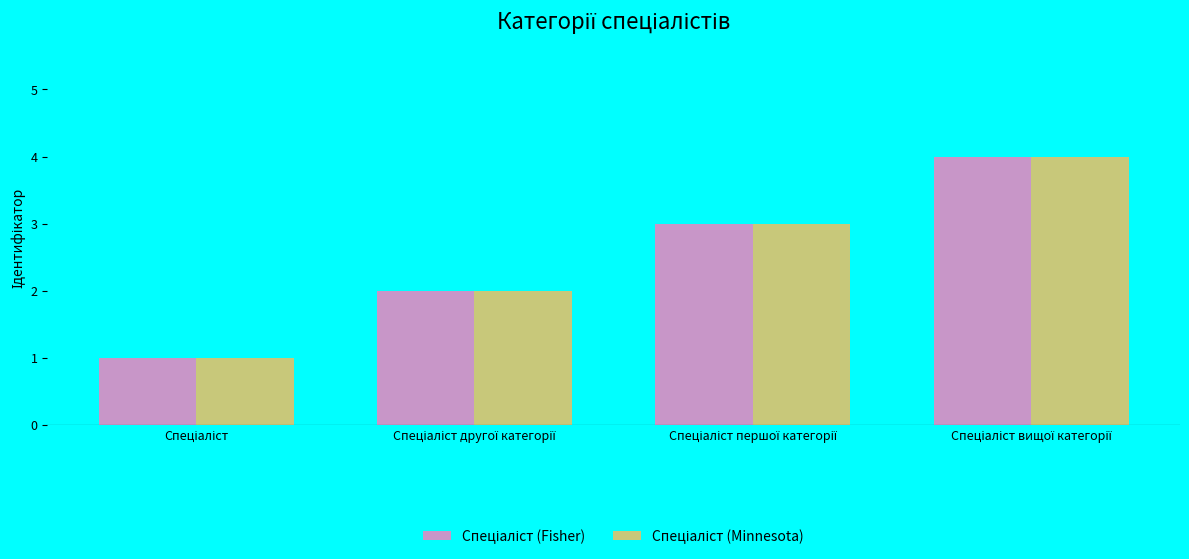

What is the greatest value displayed?

4